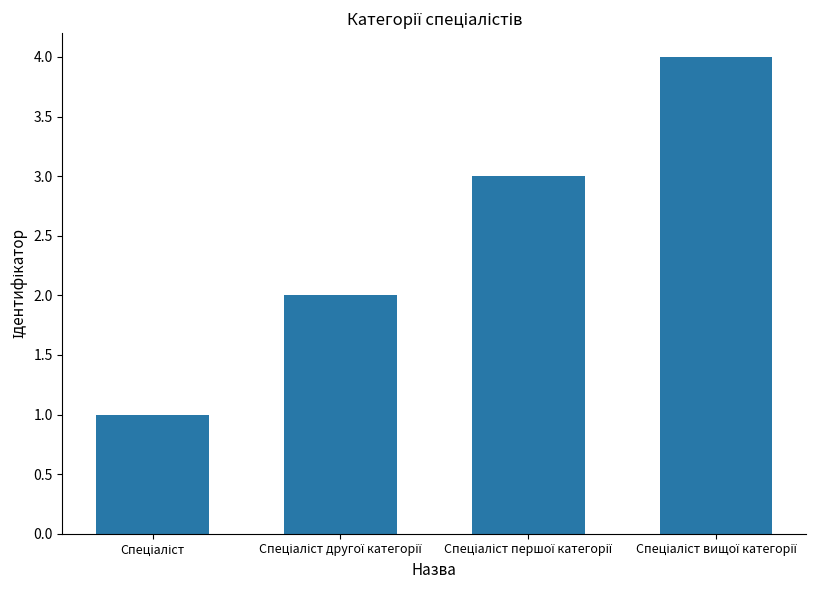

What is the sum of all values?

10